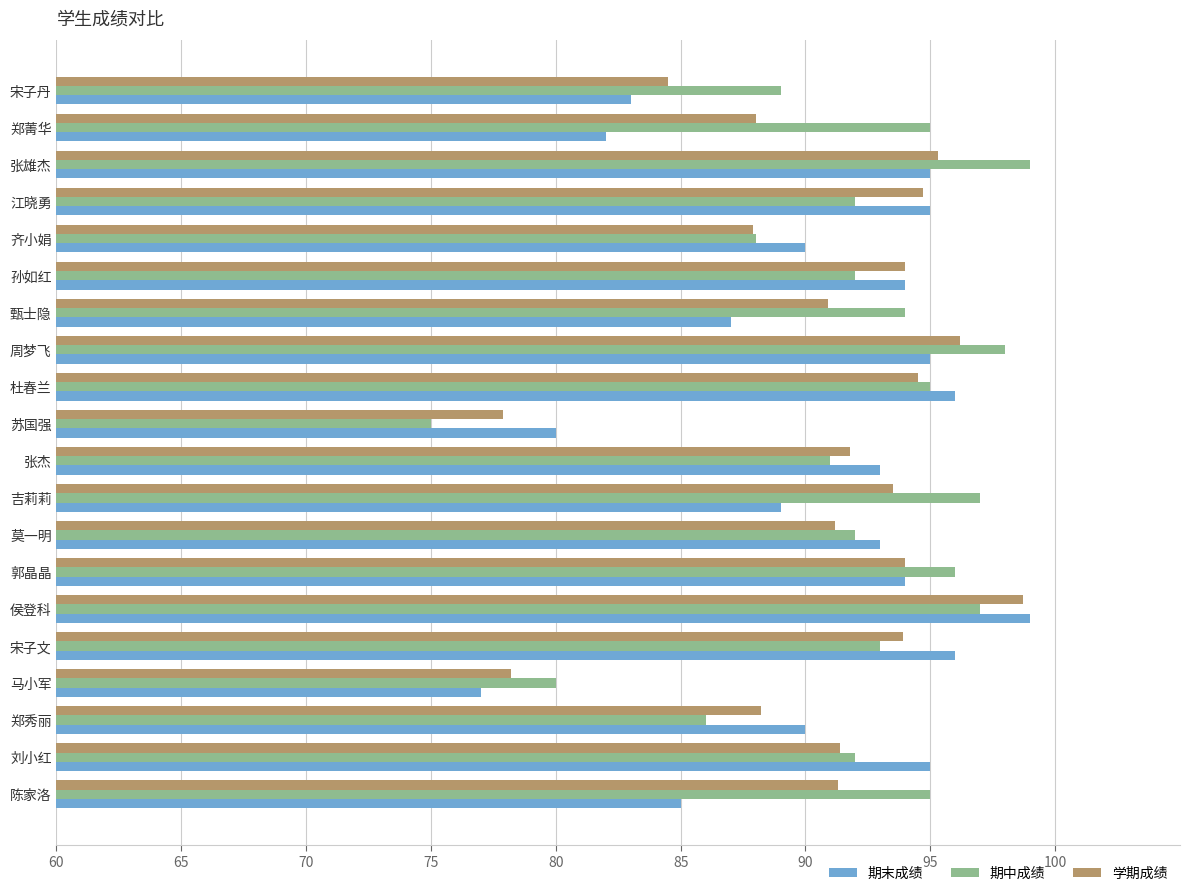

The 期中成绩 series shows 157.4 at 宋子丹. True or false?

False